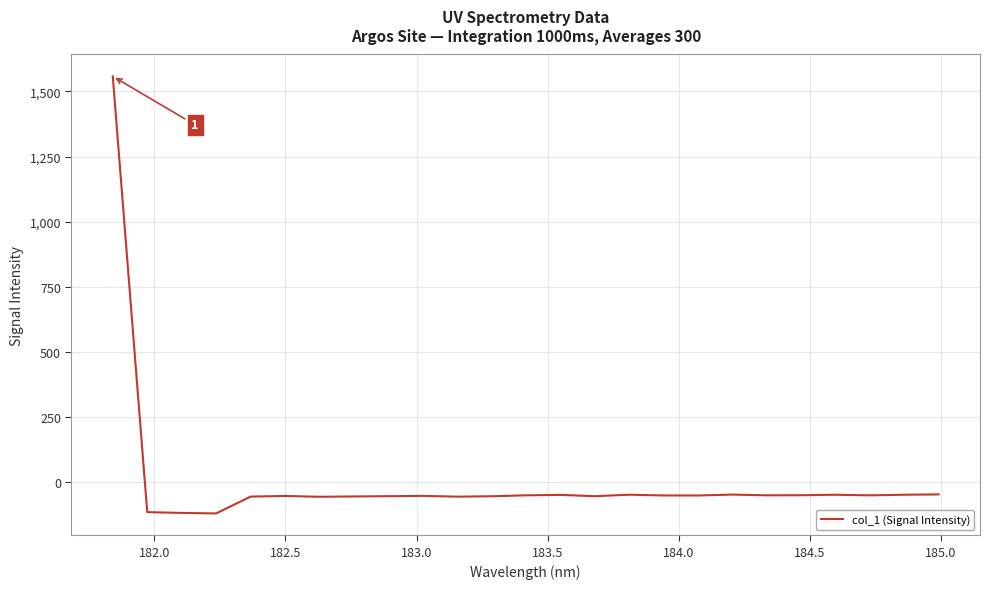

What is the smallest value displayed?

-120.4